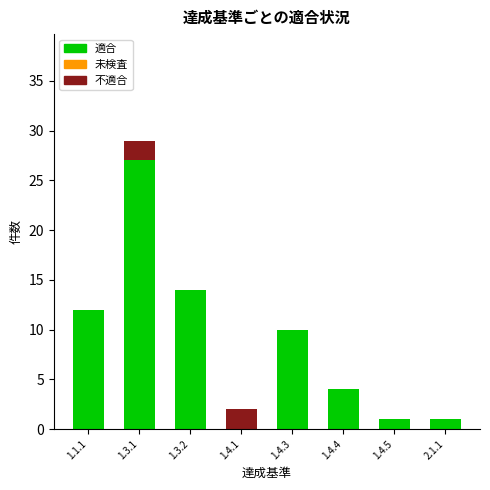

Reading left to right, list the values for the 適合 series.

1.1.1=12	1.3.1=27	1.3.2=14	1.4.1=0	1.4.3=10	1.4.4=4	1.4.5=1	2.1.1=1